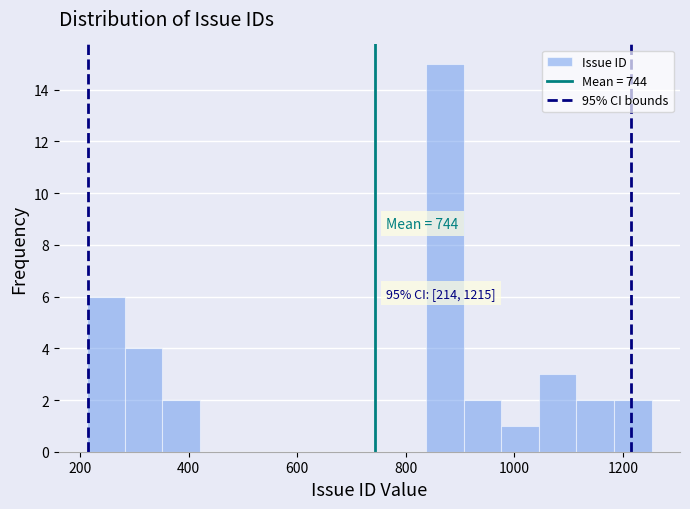

Read against the x-axis, roughly where is the centre of the tallest bar?

880